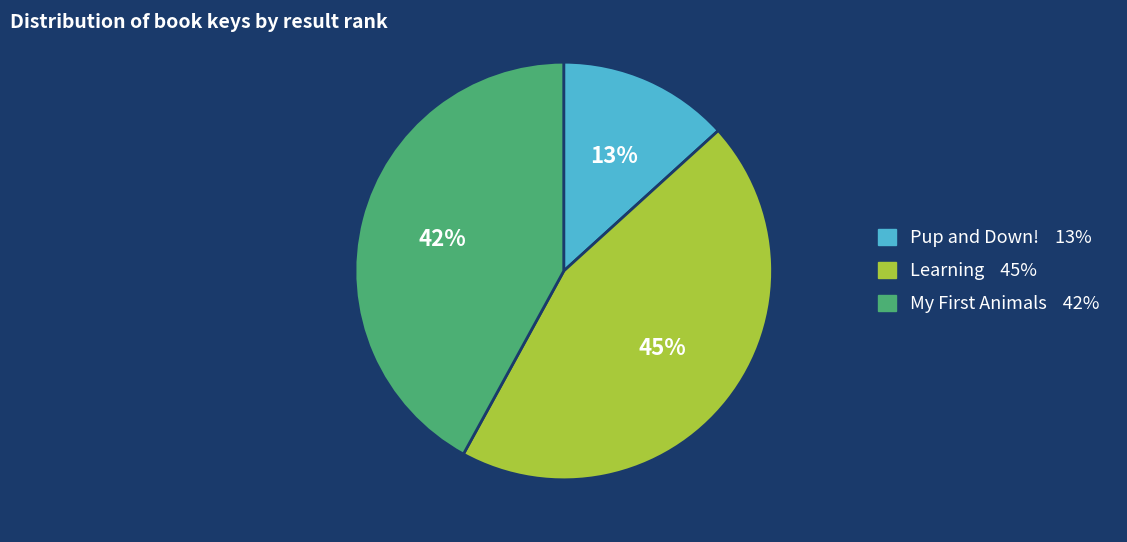

How many slices are in this pie chart?

3